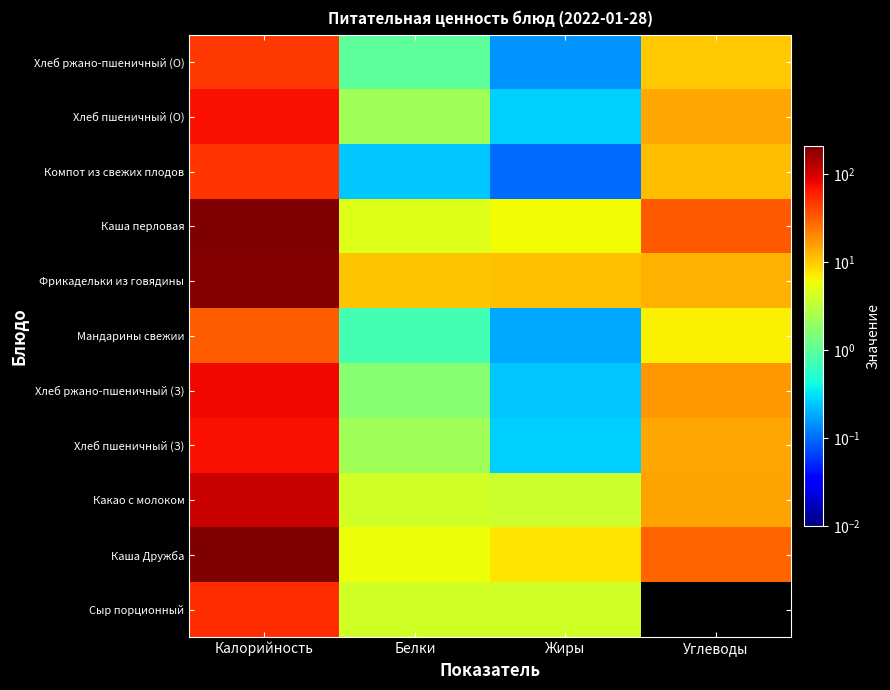

List the series in order of their peak value, lowest first.

Мандарины свежии, Хлеб ржано-пшеничный (О), Компот из свежих плодов, Сыр порционный, Хлеб пшеничный (З), Хлеб пшеничный (О), Хлеб ржано-пшеничный (З), Какао с молоком, Фрикадельки из говядины, Каша перловая, Каша Дружба